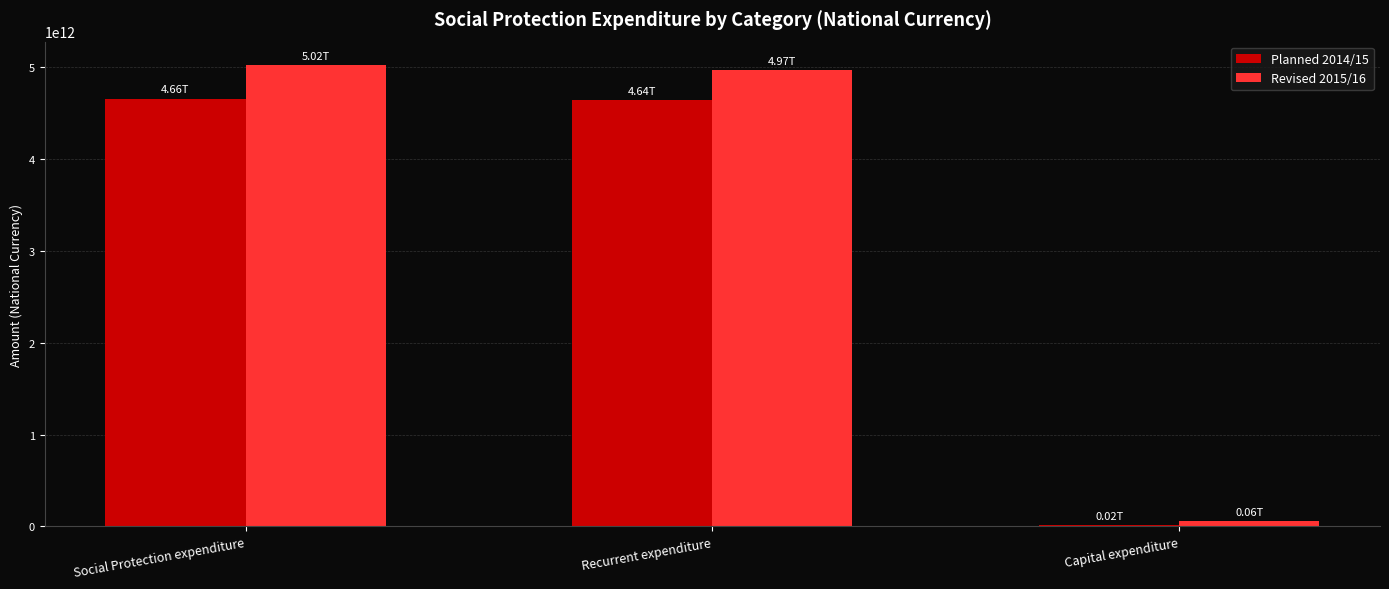

How many series are shown in this chart?

2